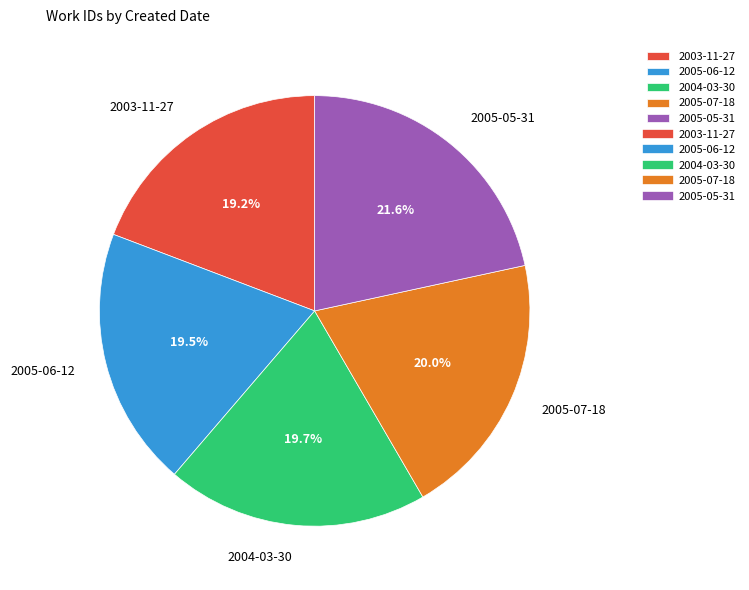

Does 2005-07-18 represent more than half of the total?

No